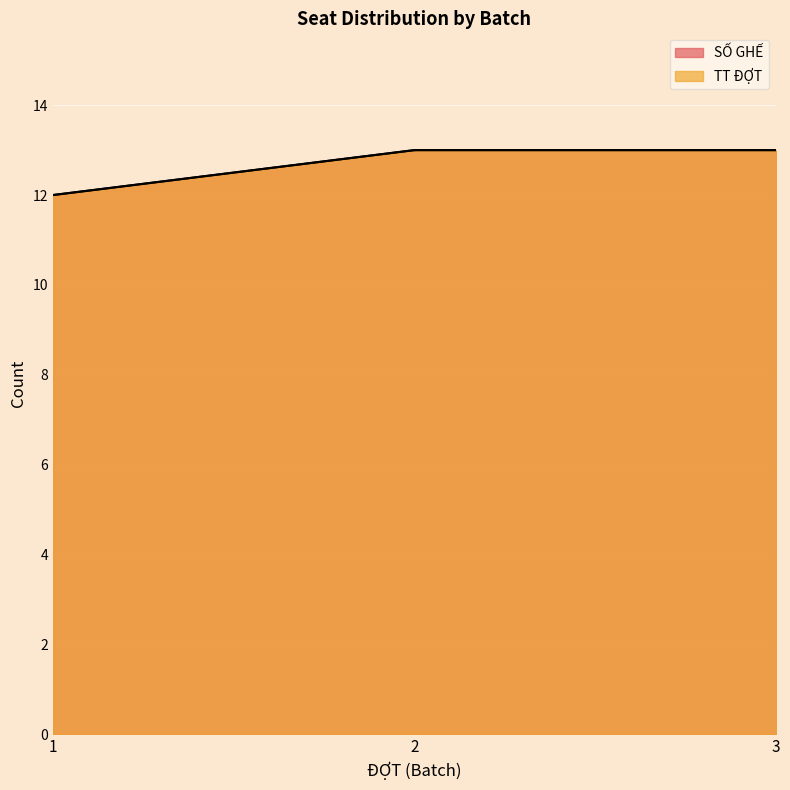

What is the difference between the maximum and minimum values in the TT ĐỢT series?

1